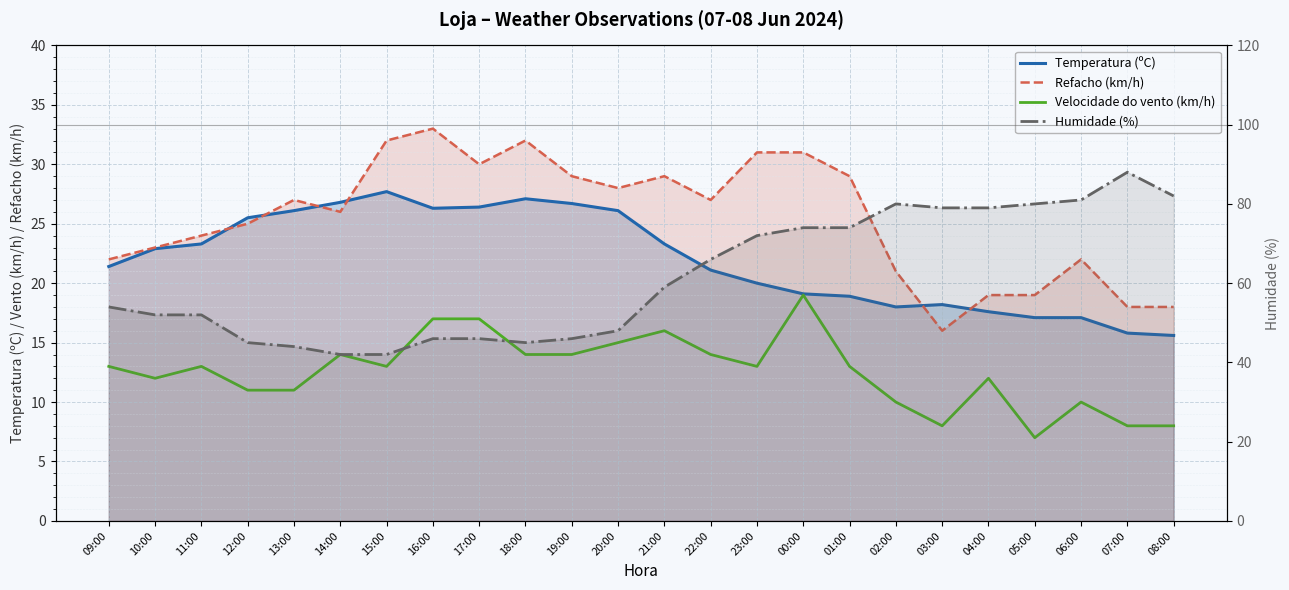

At how many categories does at least one series exceed 8?

24